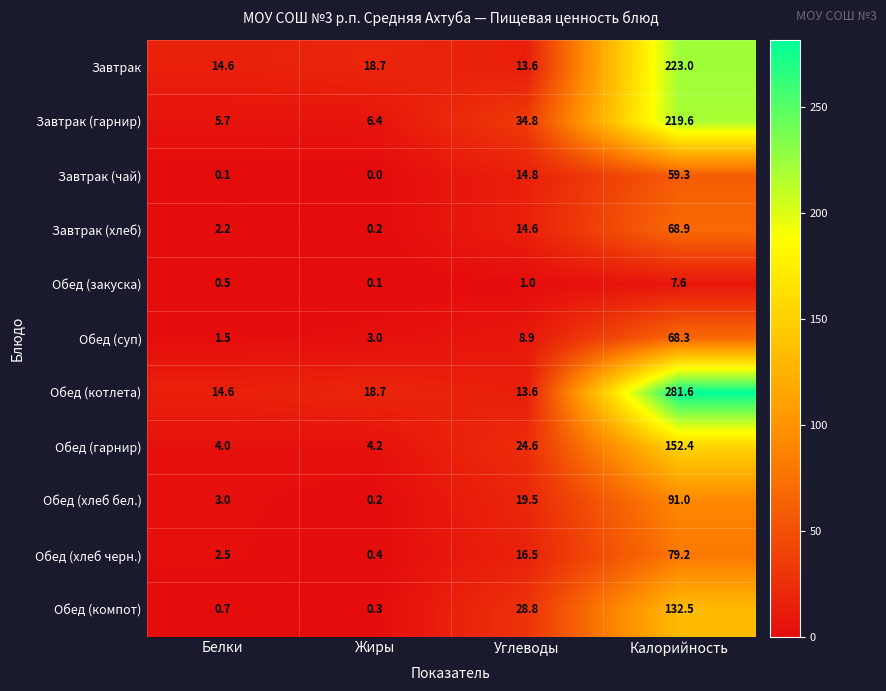

What is the difference between the second highest and second lowest values in the Завтрак (гарнир) series?

28.4